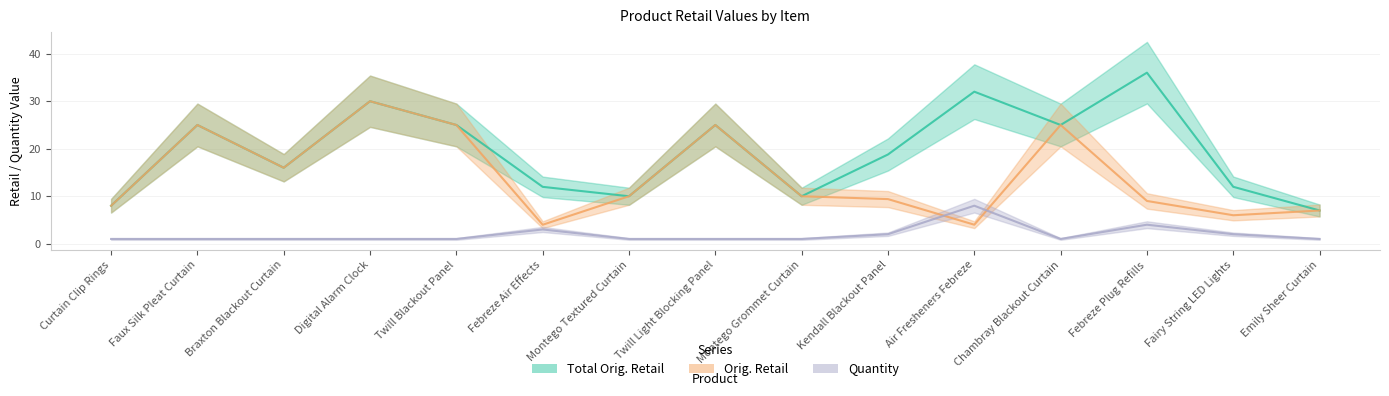

Where is the first local maximum for Total Orig. Retail?

Faux Silk Pleat Curtain